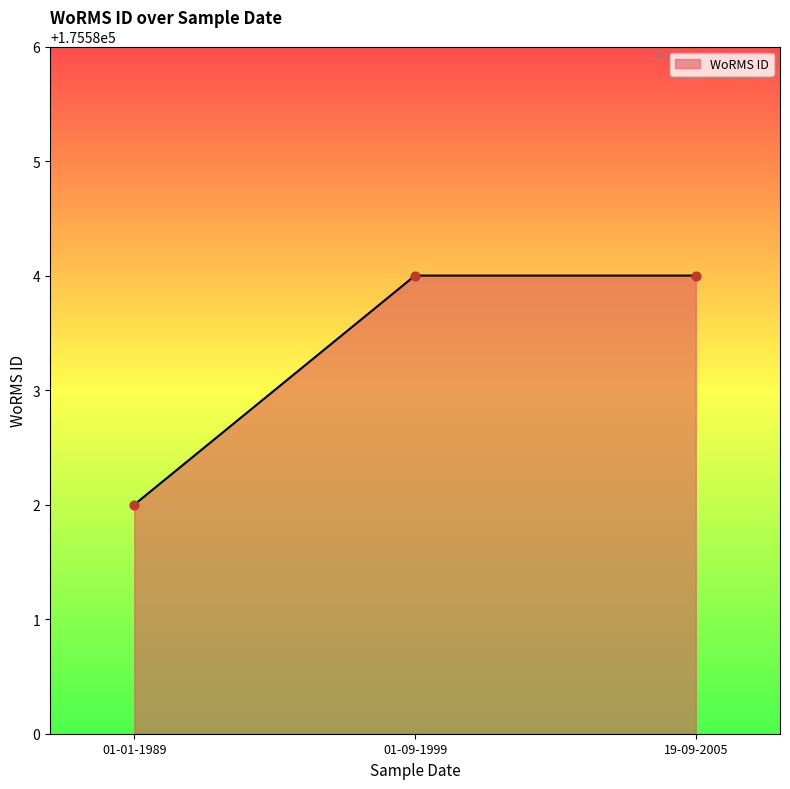

Which has a higher value, 01-01-1989 or 19-09-2005?

19-09-2005